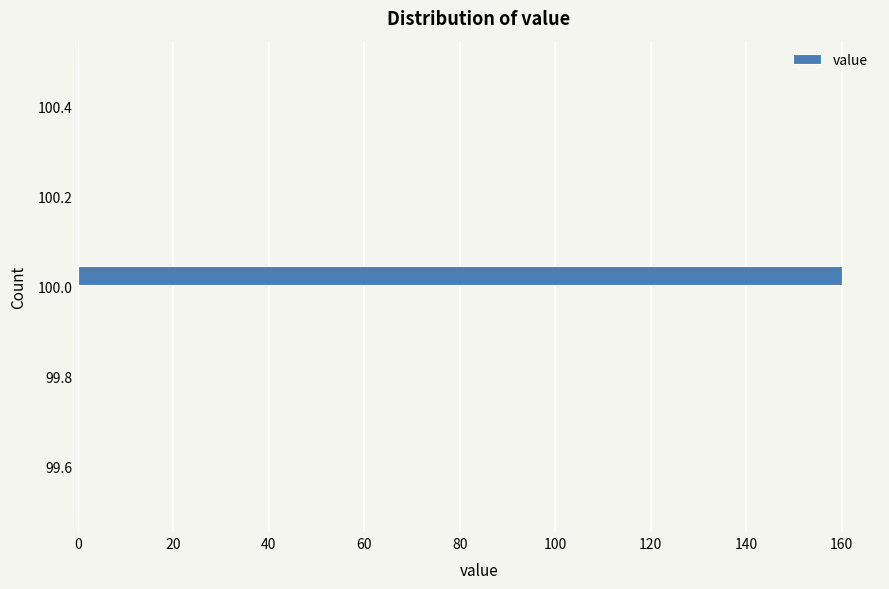

Read against the y-axis, roughly where is the centre of the longest bar?

100.02